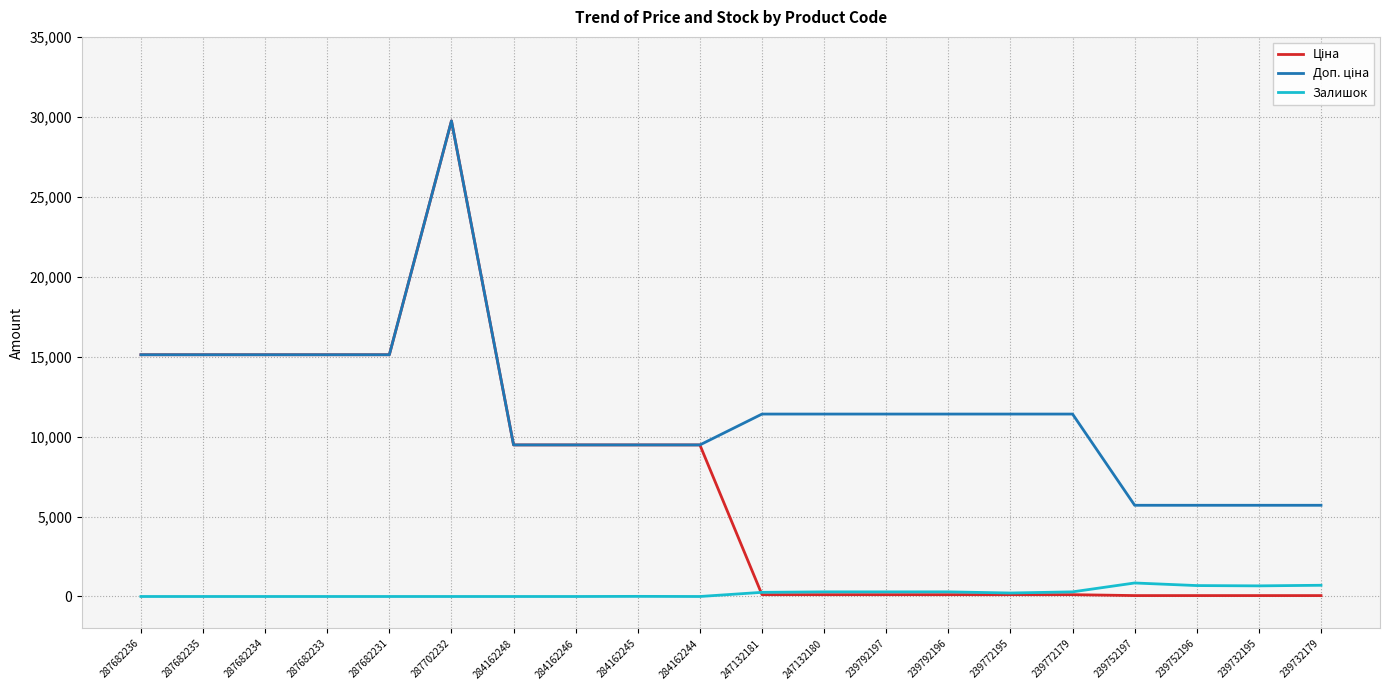

How many lines are shown in the chart?

3